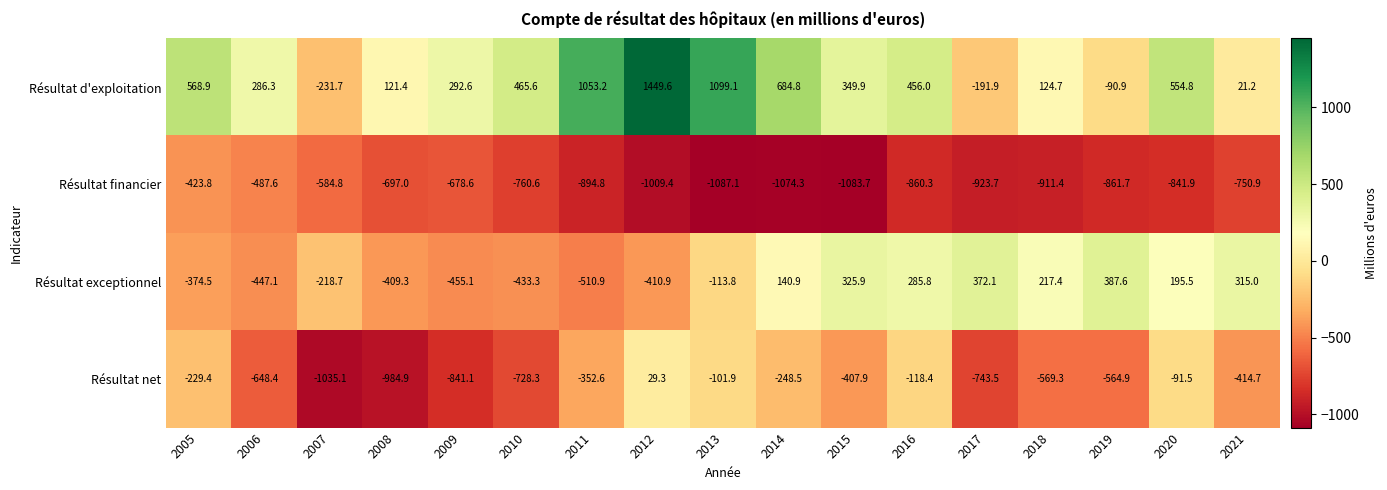

At which category does the chart reach its minimum across all series?

2013